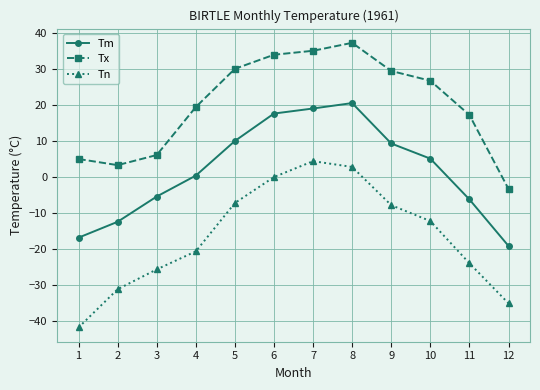

Which series has the largest total across all categories?

Tx